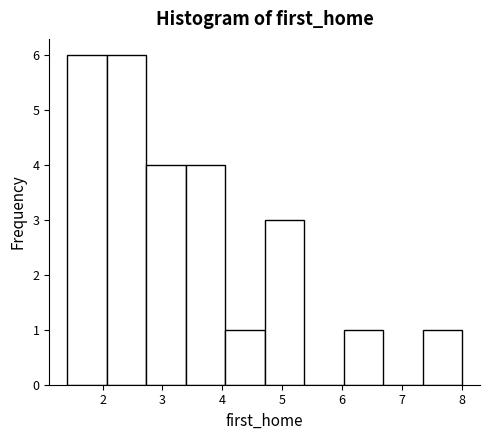

Reading left to right, list every bar in this chart as the range it spans on the x-axis followed by its height. Neither the bar edges nor the heights are printed on the chart, so give them approximately, as read against the axes.

1.4 to 2.1: 6
2.1 to 2.7: 6
2.7 to 3.4: 4
3.4 to 4.0: 4
4.0 to 4.7: 1
4.7 to 5.4: 3
5.4 to 6.0: 0
6.0 to 6.7: 1
6.7 to 7.3: 0
7.3 to 8.0: 1